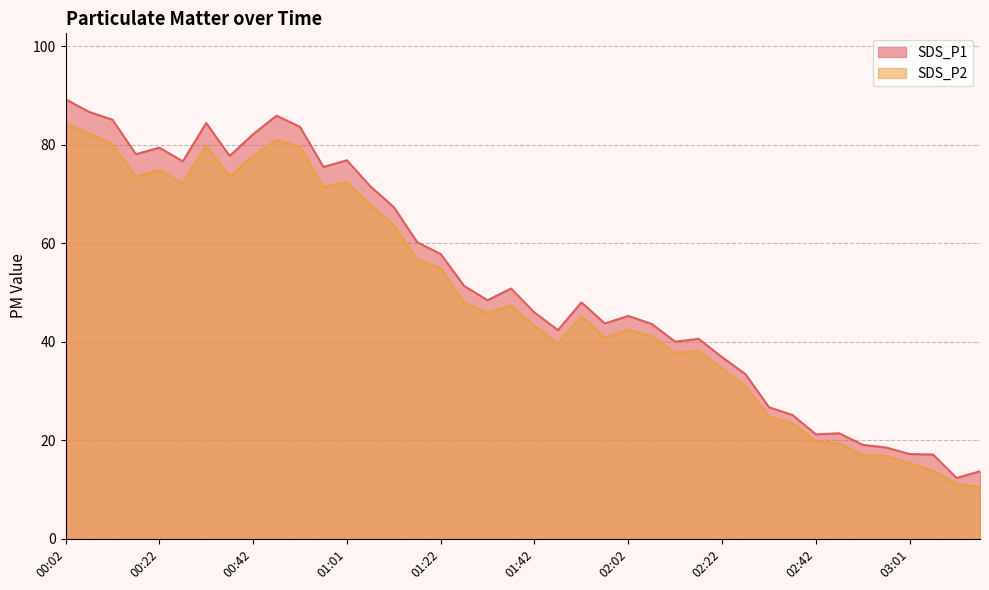

Which series has the largest total across all categories?

SDS_P1